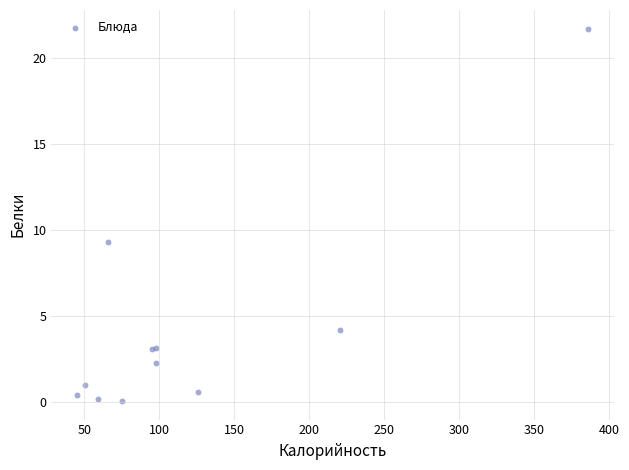

What Y value in the scatter plot is closest to 10?

9.3